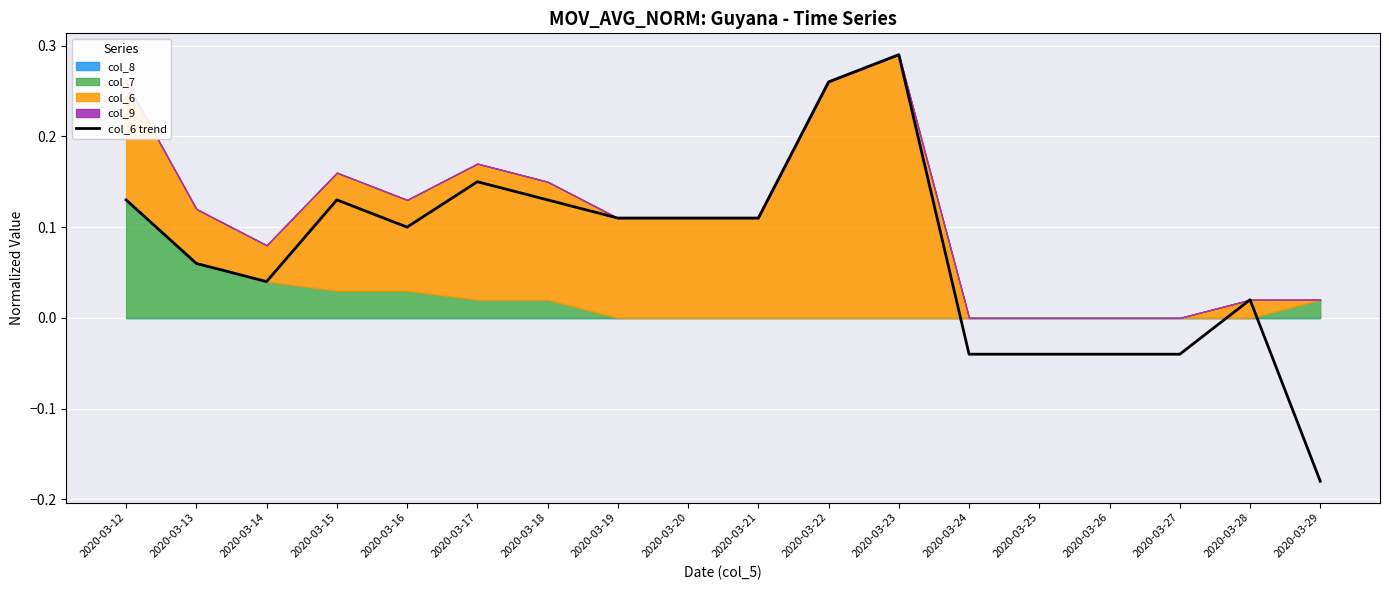

What is the difference between the maximum and second lowest values?

0.3